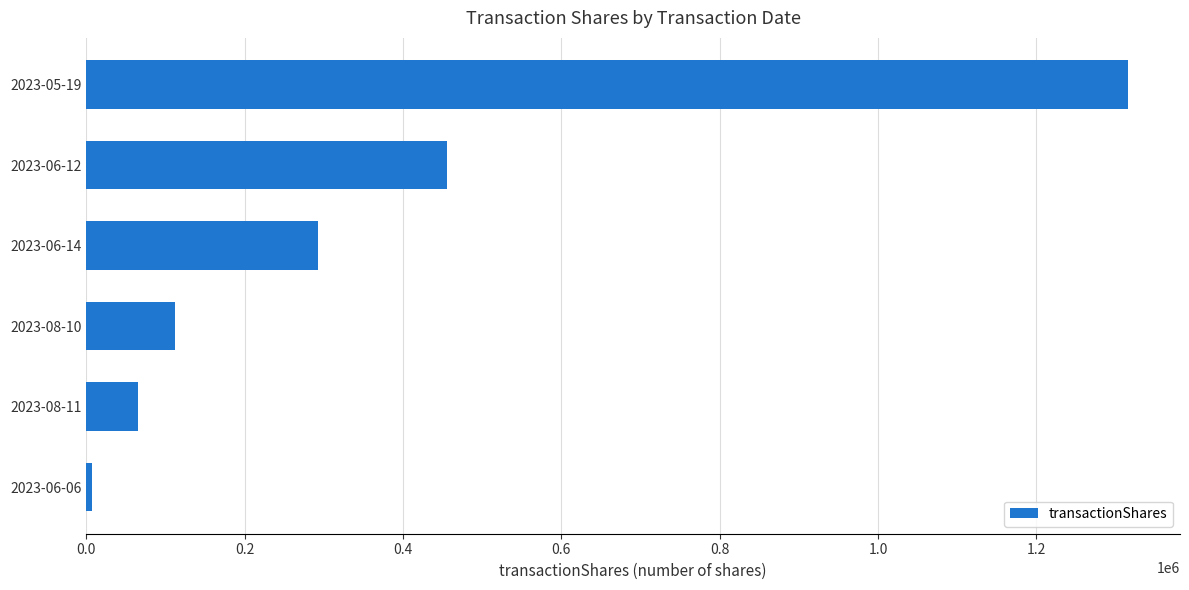

The value at 2023-06-14 is 69315. True or false?

False